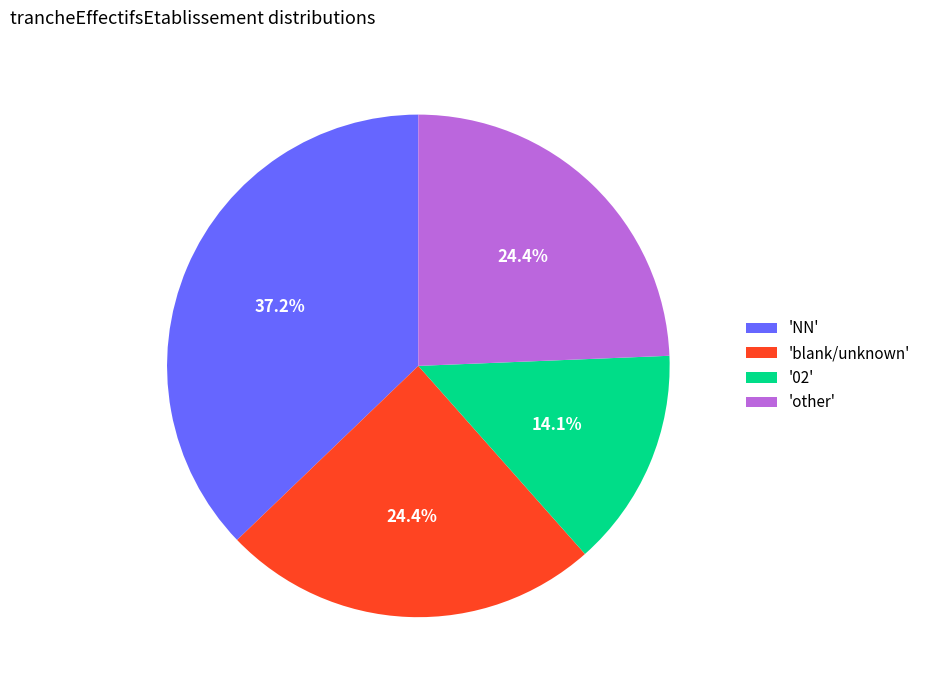

Is there a majority slice in this chart?

No